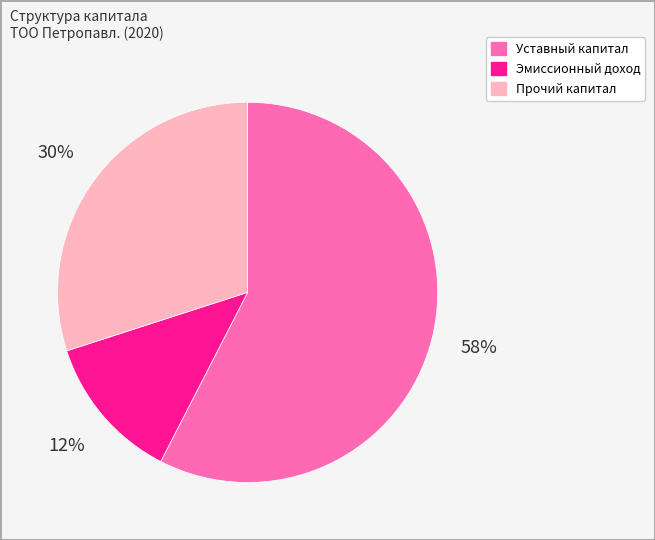

To the nearest percent, what portion does Уставный капитал represent?

58%